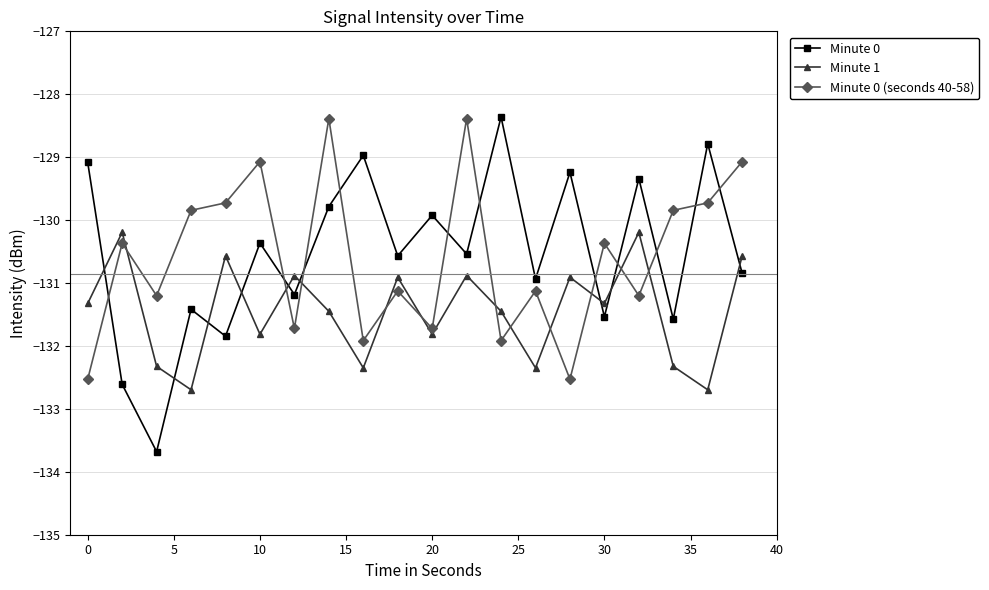

What is the maximum value for Minute 0?

-128.4